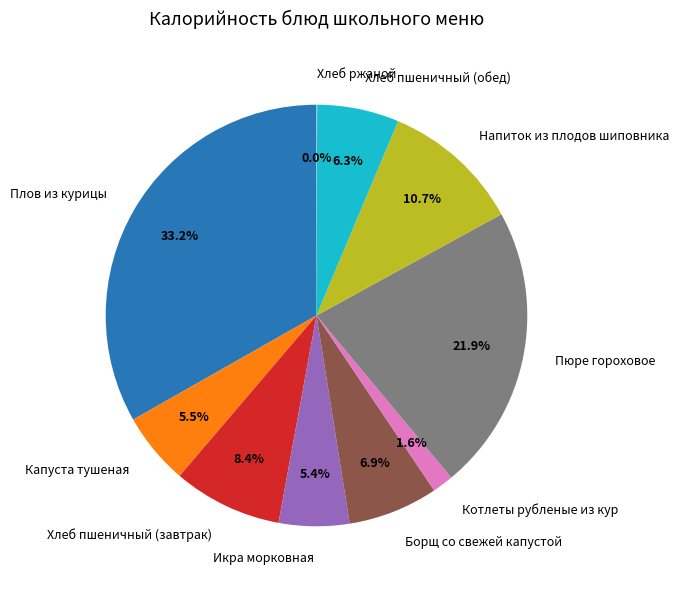

To the nearest percent, what is the average slice percentage?

10%